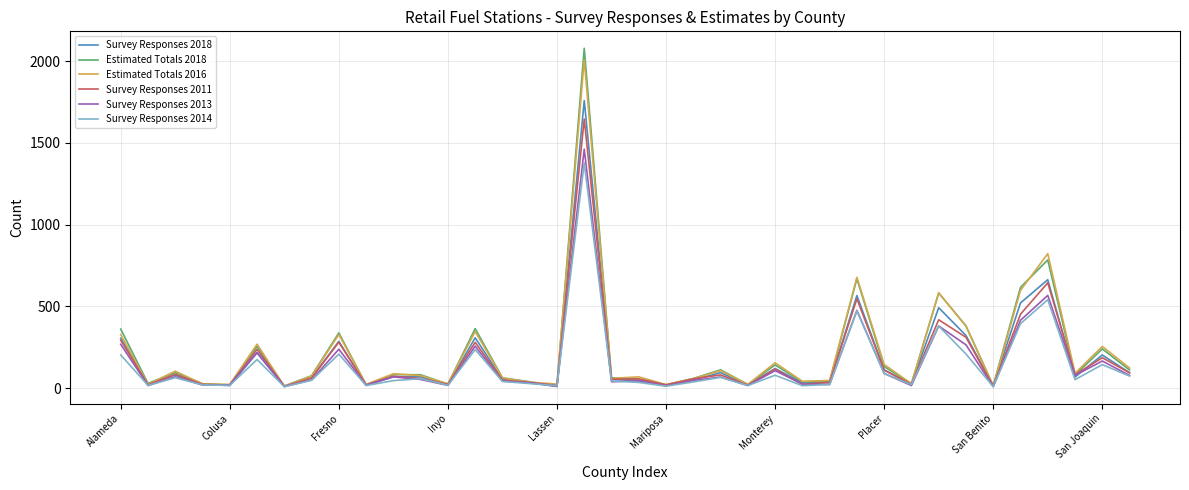

What is the greatest value displayed?

2078